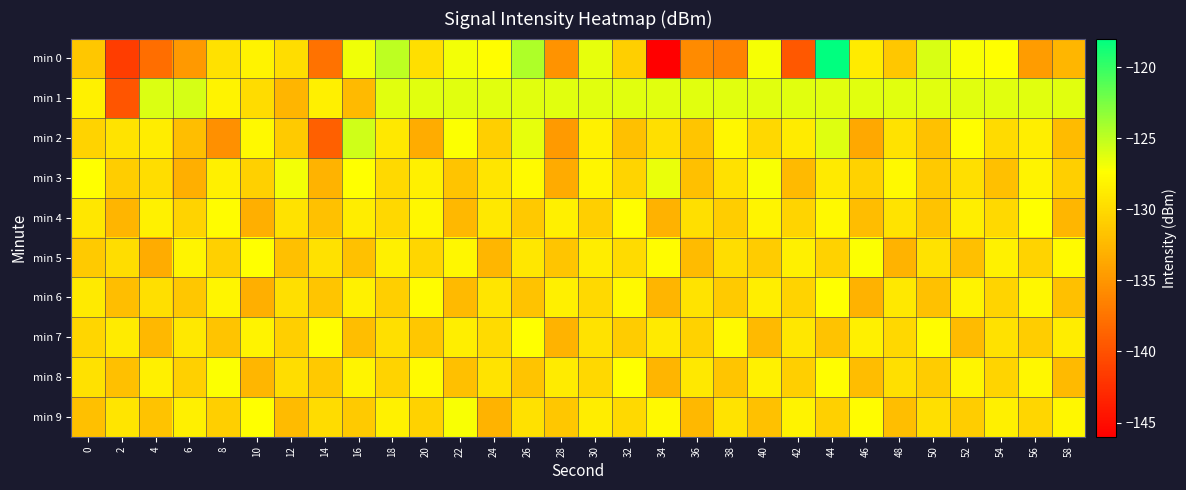

Reading left to right, list all the values displayed in this chart.

min 0: 0=-131.4	2=-141.4	4=-137.9	6=-134.8	8=-129.5	10=-128.2	12=-129.7	14=-137.6	16=-126.8	18=-124.9	20=-129.7	22=-126.9	24=-127.5	26=-124.4	28=-135.3	30=-126.5	32=-130.9	34=-146.0	36=-135.8	38=-136.5	40=-127.1	42=-139.5	44=-117.9	46=-128.8	48=-131.3	50=-125.9	52=-127.1	54=-127.4	56=-134.6	58=-132.6
min 1: 0=-128.4	2=-139.7	4=-126.0	6=-125.9	8=-128.2	10=-129.8	12=-132.7	14=-128.4	16=-132.4	18=-126.3	20=-126.3	22=-126.3	24=-126.3	26=-126.3	28=-126.3	30=-126.3	32=-126.3	34=-126.3	36=-126.3	38=-126.3	40=-126.3	42=-126.3	44=-126.3	46=-126.3	48=-126.3	50=-126.3	52=-126.3	54=-126.3	56=-126.3	58=-126.3
min 2: 0=-130.5	2=-129.3	4=-128.7	6=-132.1	8=-135.4	10=-127.8	12=-131.2	14=-138.9	16=-125.6	18=-129.0	20=-133.4	22=-127.2	24=-130.8	26=-126.5	28=-134.7	30=-128.3	32=-132.0	34=-129.6	36=-131.5	38=-127.9	40=-130.2	42=-128.8	44=-126.1	46=-133.7	48=-129.4	50=-131.8	52=-127.5	54=-130.0	56=-128.6	58=-132.3
min 3: 0=-127.4	2=-131.0	4=-129.8	6=-133.2	8=-128.5	10=-130.7	12=-126.9	14=-132.8	16=-127.3	18=-130.1	20=-128.4	22=-131.6	24=-129.2	26=-127.7	28=-133.5	30=-128.0	32=-130.4	34=-126.6	36=-131.9	38=-129.5	40=-127.1	42=-132.4	44=-128.9	46=-130.6	48=-127.8	50=-131.3	52=-129.7	54=-132.0	56=-128.2	58=-130.9
min 4: 0=-129.1	2=-132.7	4=-128.3	6=-130.5	8=-127.6	10=-133.1	12=-129.4	14=-131.8	16=-128.7	18=-130.2	20=-127.9	22=-132.5	24=-129.0	26=-131.3	28=-128.4	30=-130.8	32=-127.5	34=-132.9	36=-129.6	38=-131.0	40=-128.1	42=-130.4	44=-127.8	46=-132.2	48=-129.3	50=-131.7	52=-128.6	54=-130.1	56=-127.4	58=-132.6
min 5: 0=-131.2	2=-129.8	4=-133.4	6=-128.1	8=-130.7	10=-127.3	12=-132.0	14=-129.5	16=-131.8	18=-128.4	20=-130.3	22=-127.9	24=-132.6	26=-129.1	28=-131.5	30=-128.7	32=-130.0	34=-127.6	36=-132.3	38=-129.8	40=-131.1	42=-128.5	44=-130.6	46=-127.2	48=-132.8	50=-129.4	52=-131.9	54=-128.3	56=-130.5	58=-127.7
min 6: 0=-128.9	2=-132.1	4=-129.6	6=-131.4	8=-128.0	10=-133.2	12=-129.7	14=-131.5	16=-128.3	18=-130.8	20=-127.6	22=-132.4	24=-129.2	26=-131.7	28=-128.5	30=-130.1	32=-127.8	34=-132.7	36=-129.3	38=-131.2	40=-128.6	42=-130.5	44=-127.4	46=-132.9	48=-129.0	50=-131.8	52=-128.2	54=-130.4	56=-127.9	58=-132.0
min 7: 0=-130.3	2=-128.8	4=-132.5	6=-129.0	8=-131.6	10=-128.2	12=-130.9	14=-127.5	16=-132.1	18=-129.7	20=-131.4	22=-128.6	24=-130.0	26=-127.3	28=-132.8	30=-129.4	32=-131.1	34=-128.9	36=-130.6	38=-127.8	40=-132.4	42=-129.1	44=-131.7	46=-128.4	48=-130.2	50=-127.6	52=-132.3	54=-129.5	56=-131.0	58=-128.7
min 8: 0=-129.5	2=-131.9	4=-128.4	6=-130.7	8=-127.2	10=-132.6	12=-129.8	14=-131.3	16=-128.1	18=-130.5	20=-127.7	22=-132.0	24=-129.3	26=-131.6	28=-128.8	30=-130.2	32=-127.4	34=-132.7	36=-129.0	38=-131.5	40=-128.3	42=-130.8	44=-127.5	46=-132.2	48=-129.6	50=-131.1	52=-128.0	54=-130.4	56=-127.9	58=-132.4
min 9: 0=-132.0	2=-129.2	4=-131.7	6=-128.5	8=-130.9	10=-127.4	12=-132.3	14=-129.9	16=-131.2	18=-128.3	20=-130.6	22=-127.1	24=-132.8	26=-129.5	28=-131.4	30=-128.7	32=-130.1	34=-127.8	36=-132.5	38=-129.3	40=-131.8	42=-128.2	44=-130.7	46=-127.6	48=-132.1	50=-129.7	52=-131.0	54=-128.4	56=-130.3	58=-127.9